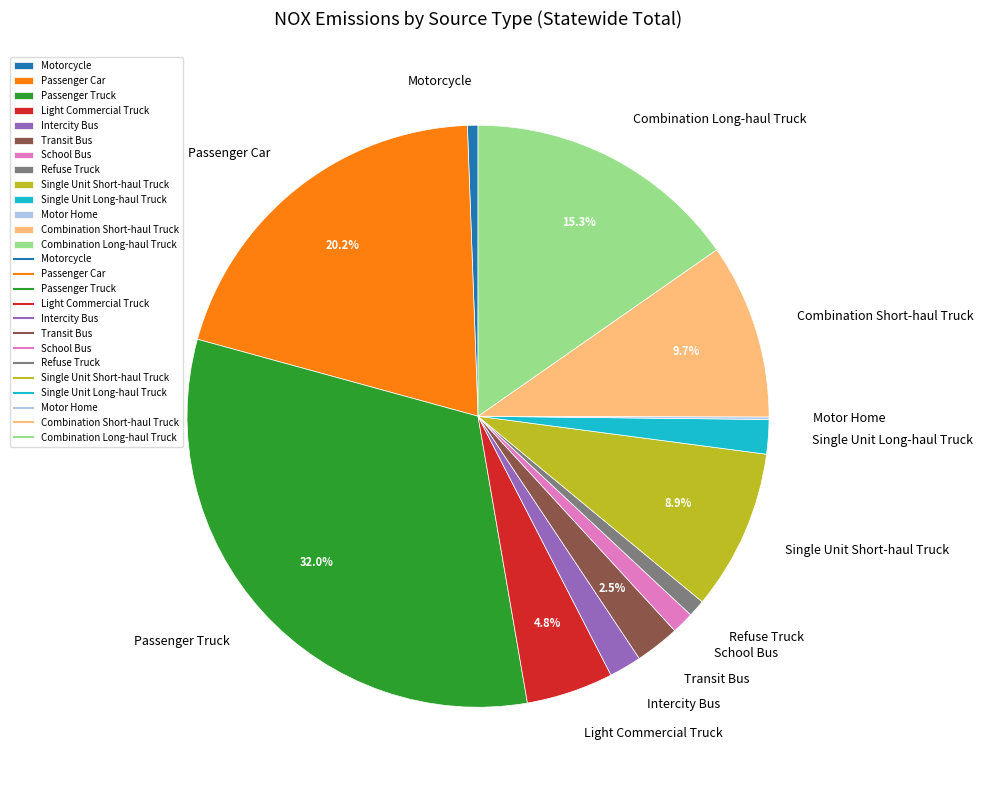

Is there any slice that represents more than half of the pie?

No